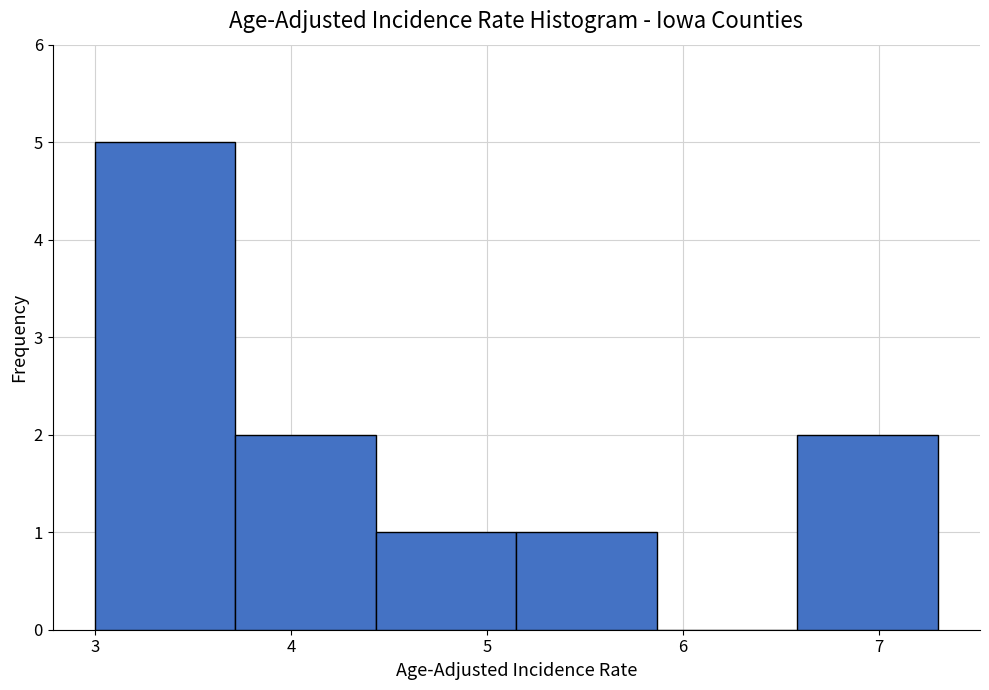

Over which range of the x-axis is the bar tallest?

3.0 to 3.7